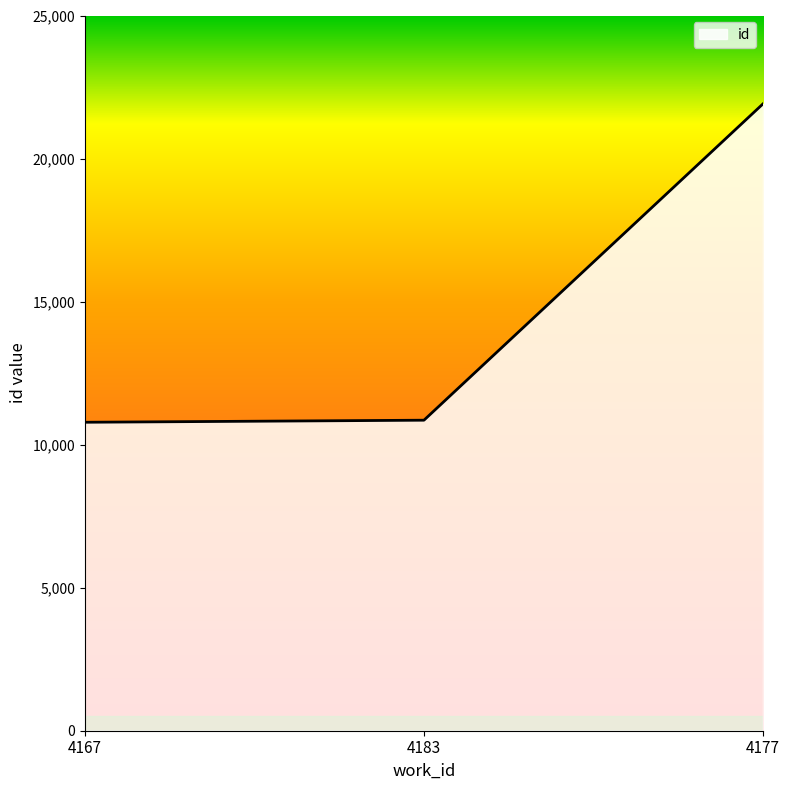

How many series are shown in this chart?

1